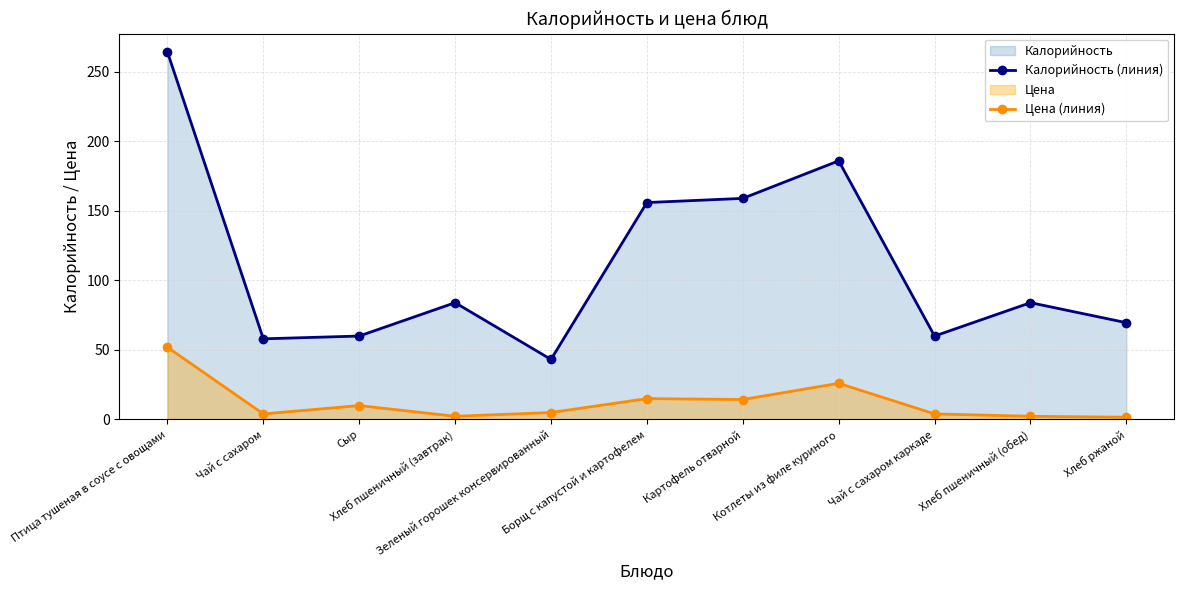

True or false: Цена (линия) and Калорийность (линия) cross at least once.

False